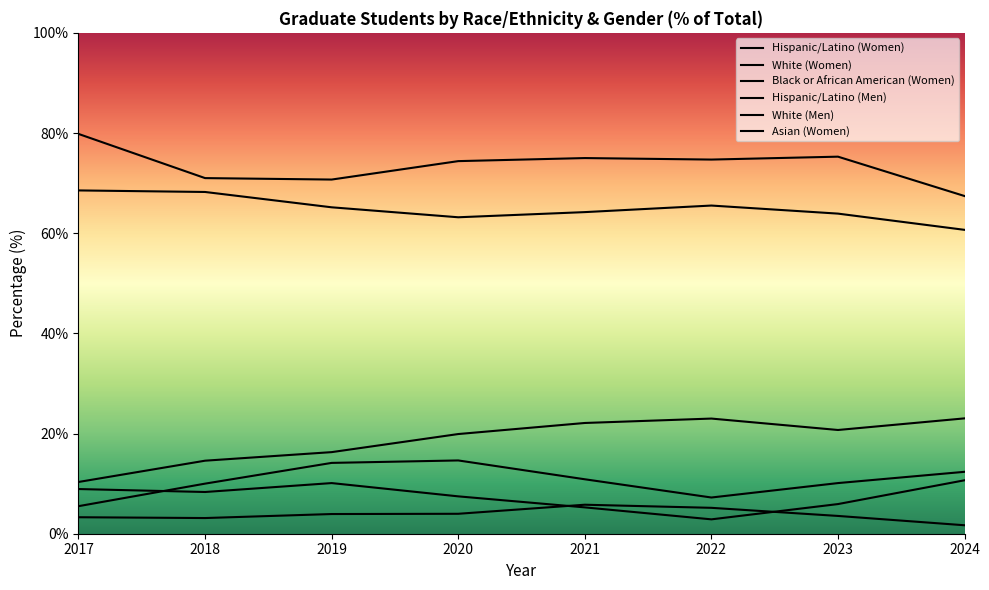

Which series ends up on top after the final intersection of Hispanic/Latino (Men) and Black or African American (Women)?

Hispanic/Latino (Men)